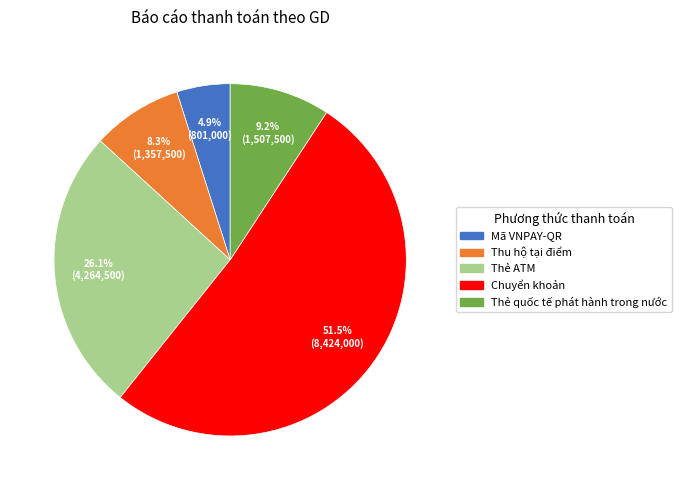

Combined, do Thẻ quốc tế phát hành trong nước and Thu hộ tại điểm account for over 50%?

No